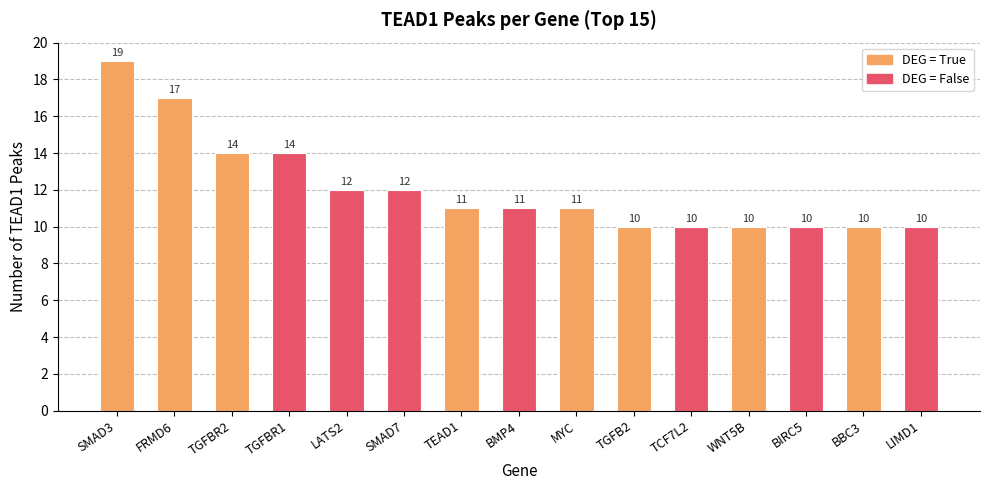

How many values are between 10 and 14?

13